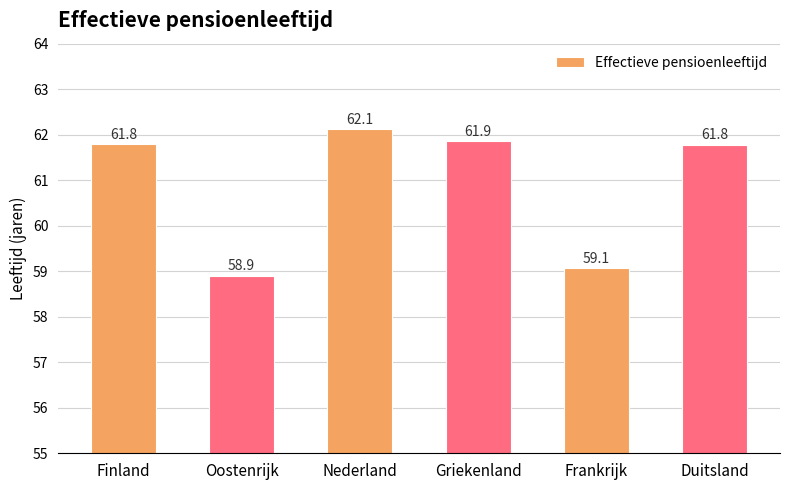

How many bars are there in total?

6